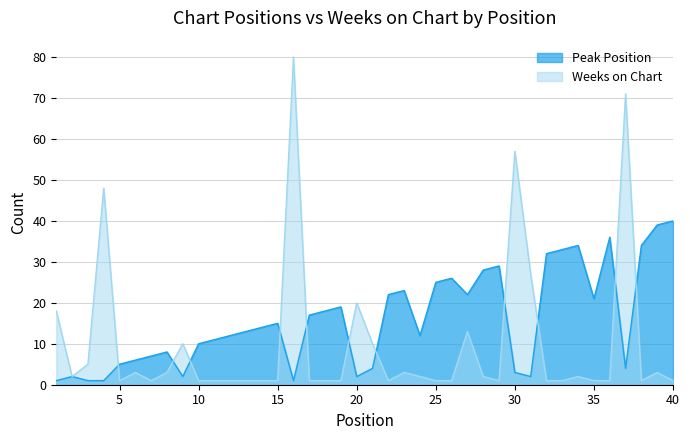

What is the sum of the Weeks on Chart values at 21 and 32?

11